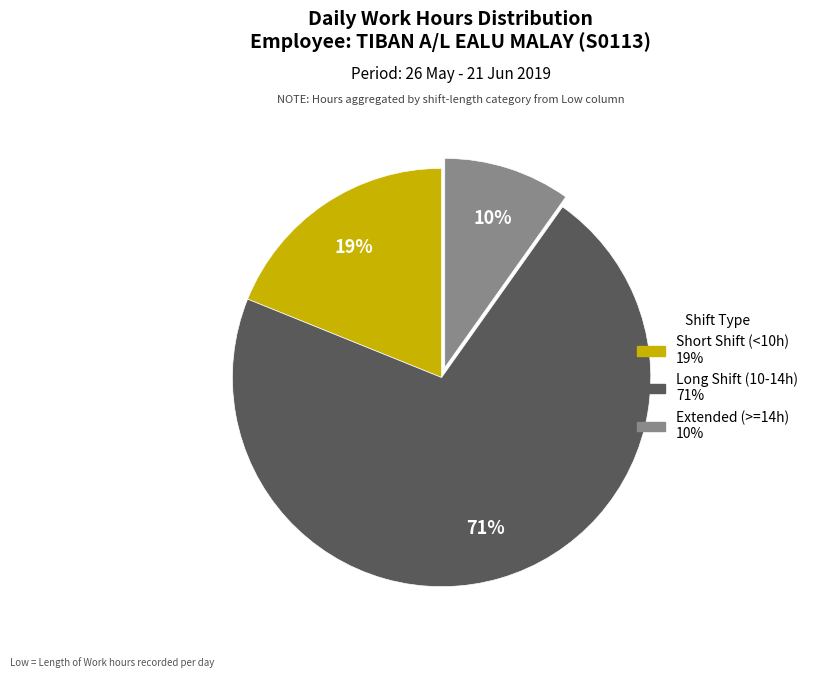

How many slices are in this pie chart?

3